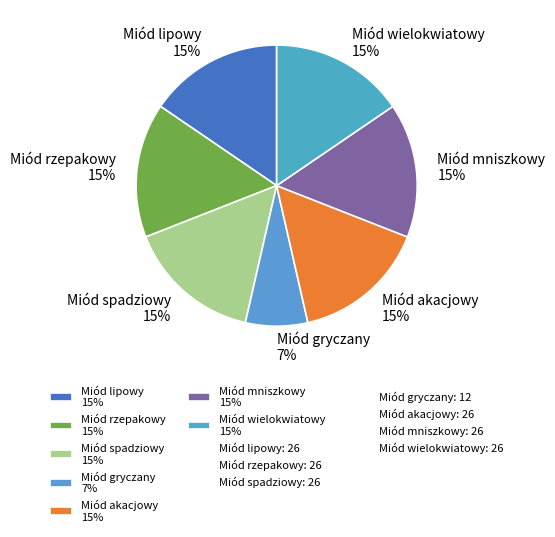

To the nearest percent, what percentage of the pie is Miód spadziowy?

15%